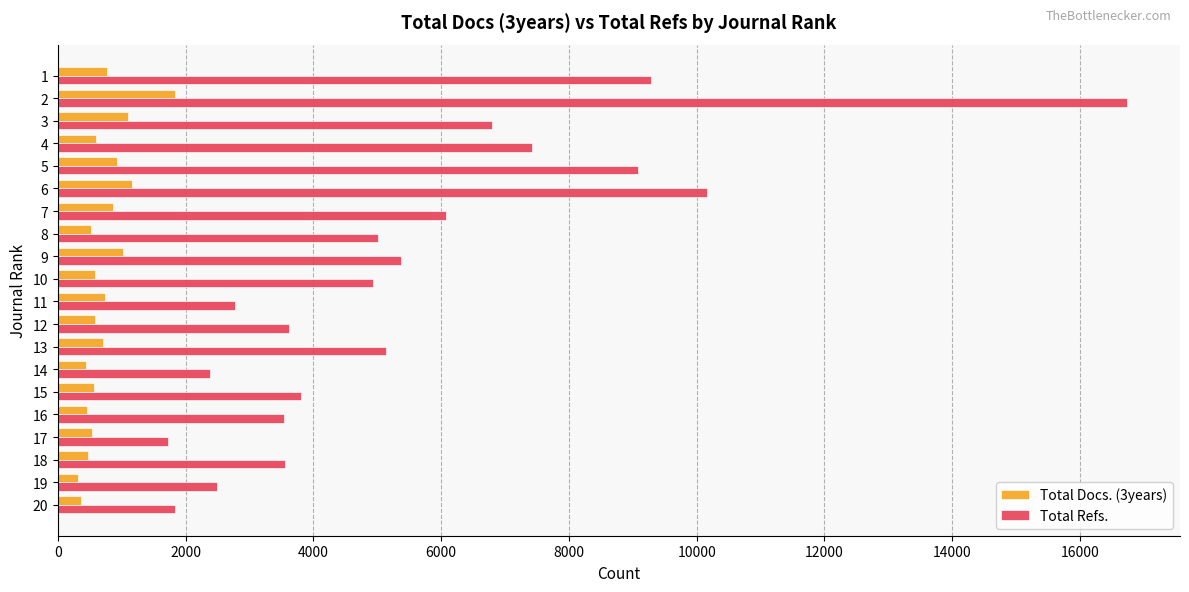

What is the difference between the highest and lowest values at 7?

5221